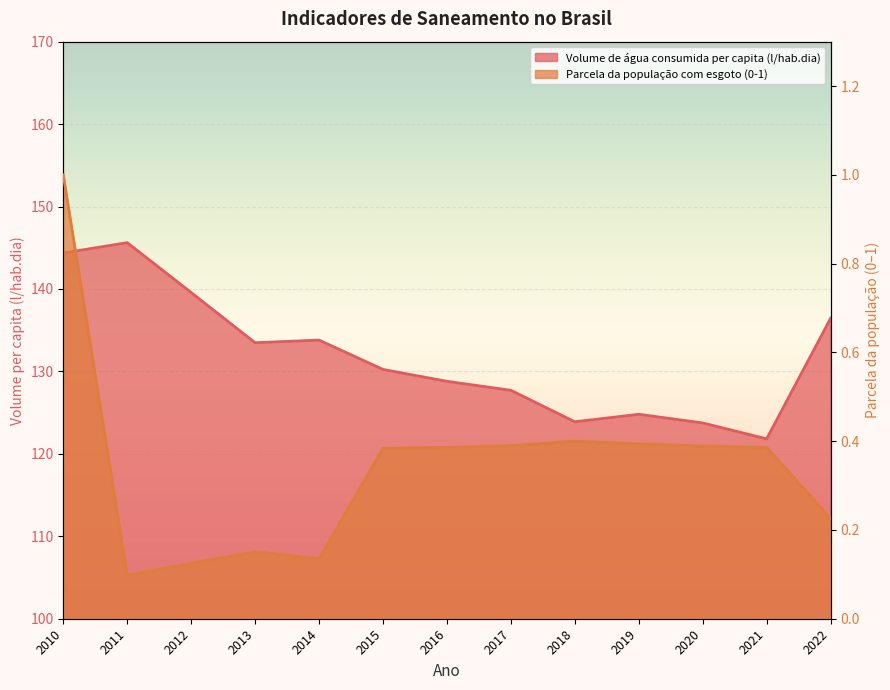

Where is the first local maximum for Volume de água consumida per capita (l/hab.dia)?

2011